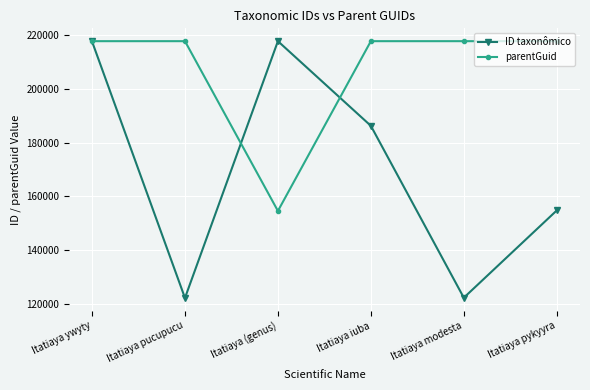

What is the sum of all ID taxonômico values?

1020856